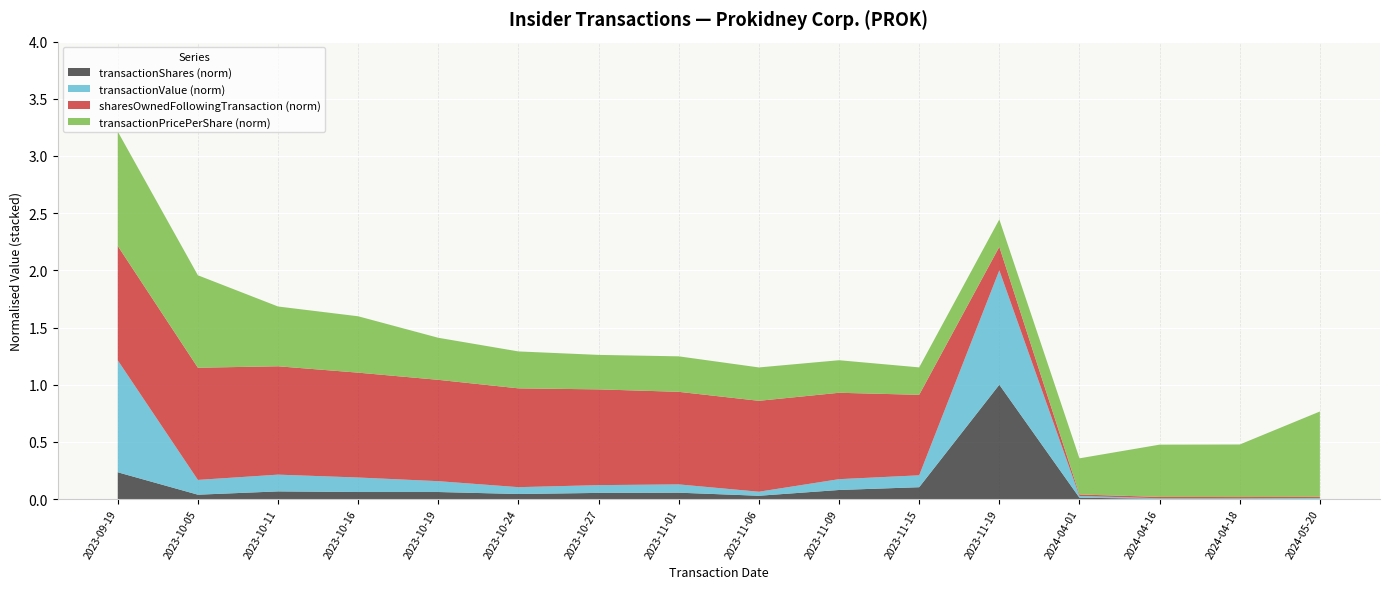

Reading left to right, what are all the values shown in this chart?

transactionShares: 1700000.0	277621.0	486863.0	447043.0	447500.0	321473.0	391400.0	405400.0	209833.0	576700.0	752800.0	7256367.0	84403.0	17238.0	17238.0	17238.0
transactionValue: 9299000.0	1227466.0	1391817.0	1205390.0	899963.0	567573.0	645514.0	688100.0	334948.0	897872.0	987946.0	9498584.0	146005.0	43095.0	43343.0	70386.0
sharesOwnedFollowingTransaction: 14573000.0	14295379.0	13808516.0	13361473.0	12913973.0	12592500.0	12201100.0	11795700.0	11585867.0	11009167.0	10256367.0	3000000.0	189670.0	172432.0	155194.0	137956.0
transactionPricePerShare: 5.5	4.4	2.9	2.7	2.0	1.8	1.6	1.7	1.6	1.6	1.3	1.3	1.7	2.5	2.5	4.1